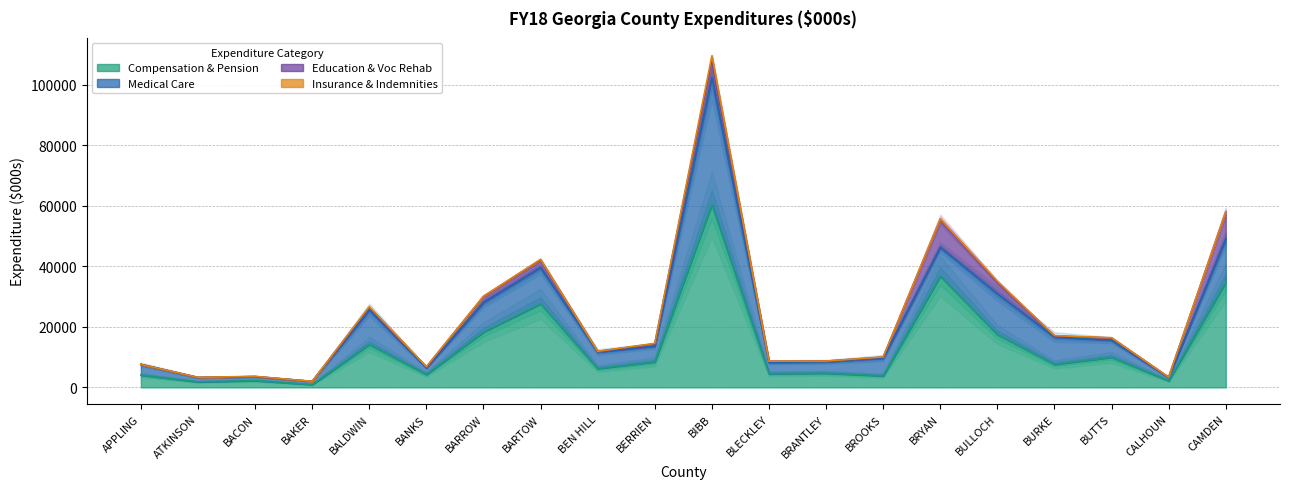

How many lines are shown in the chart?

4